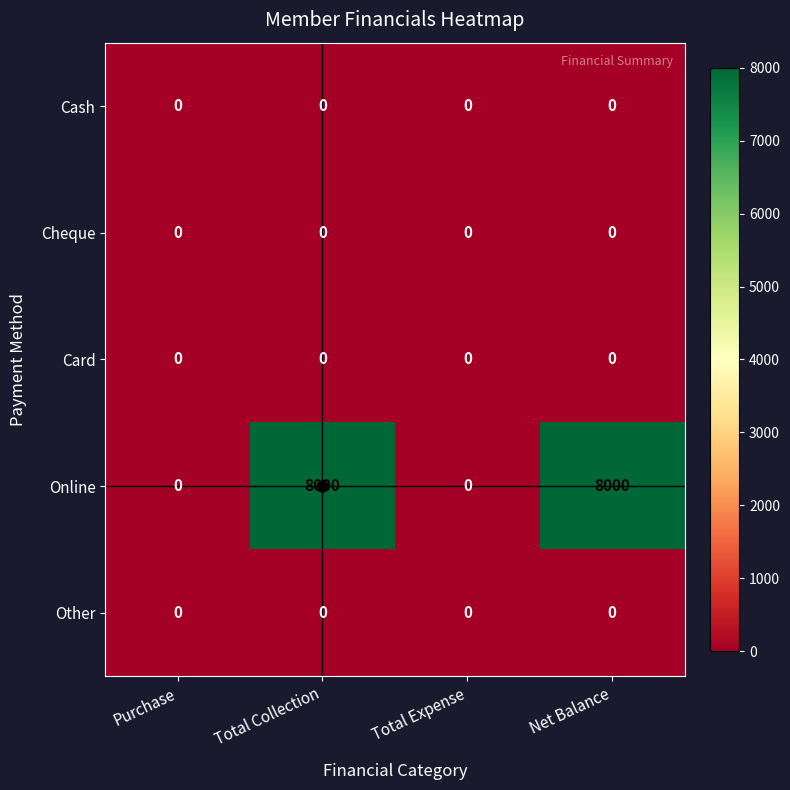

Which series has the largest total across all categories?

Online